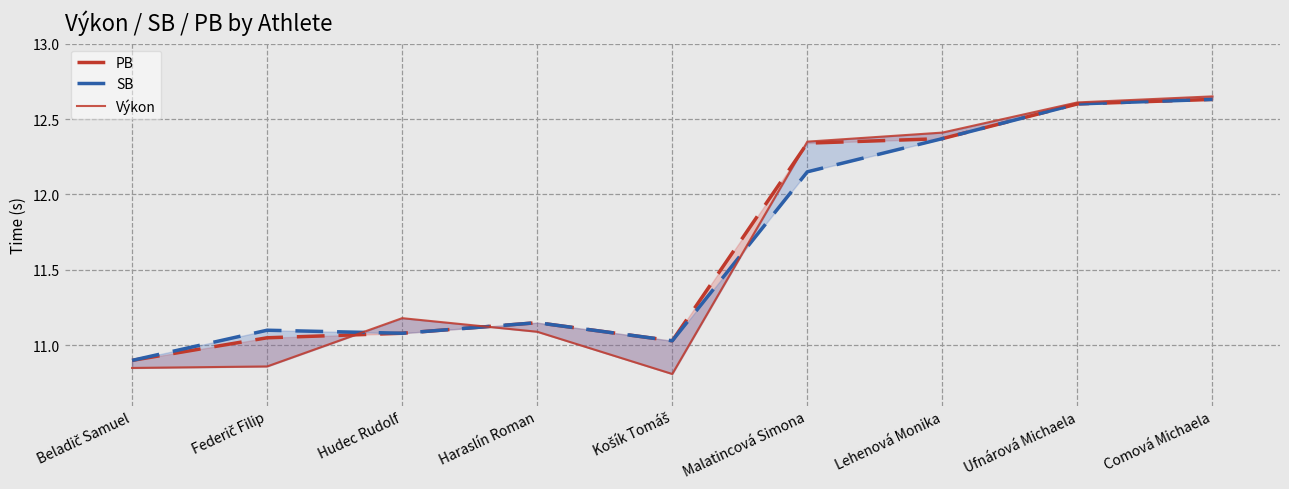

Where is PB nearest to the value 11?

Košík Tomáš